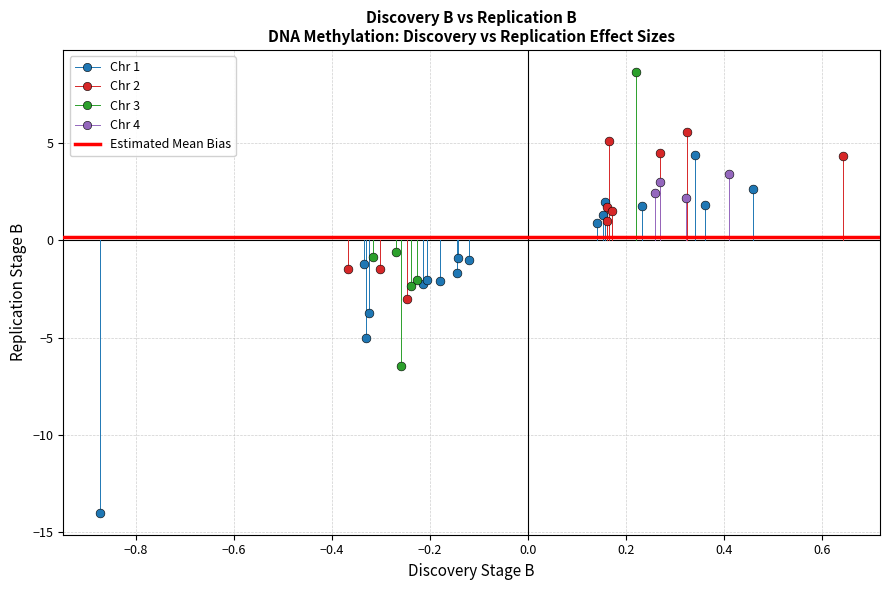

Which series reaches the minimum Y coordinate?

Chr 1